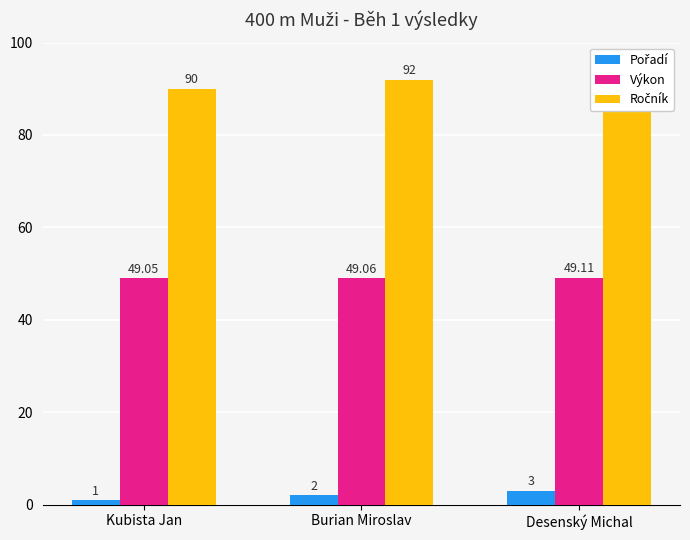

Reading left to right, list all the values displayed in this chart.

Pořadí: Kubista Jan=1.0	Burian Miroslav=2.0	Desenský Michal=3.0
Výkon: Kubista Jan=49.0	Burian Miroslav=49.1	Desenský Michal=49.1
Ročník: Kubista Jan=90.0	Burian Miroslav=92.0	Desenský Michal=93.0